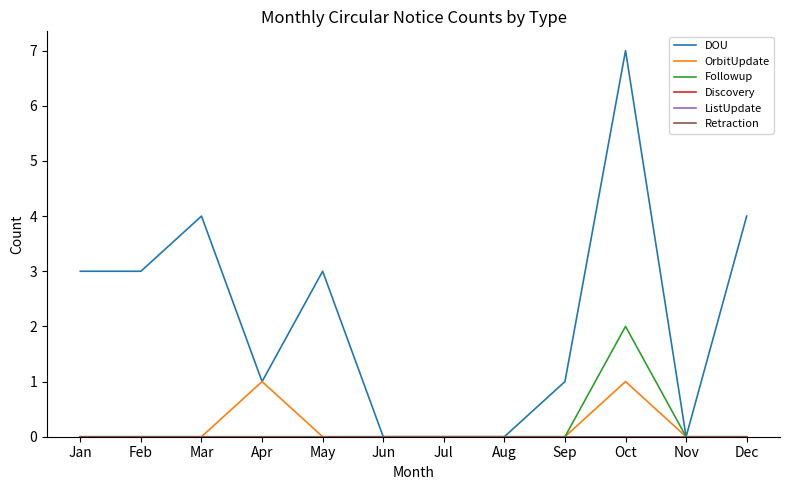

At Apr, list the series in order from largest to smallest.

DOU, OrbitUpdate, Followup, Discovery, ListUpdate, Retraction